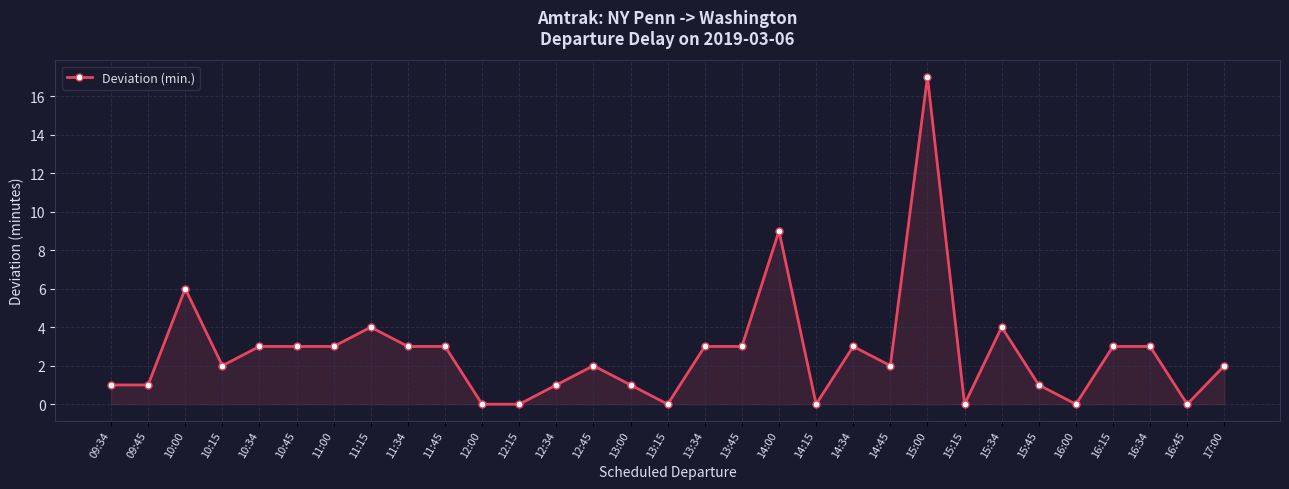

What is the change in value from 12:00 to 14:34?

+3